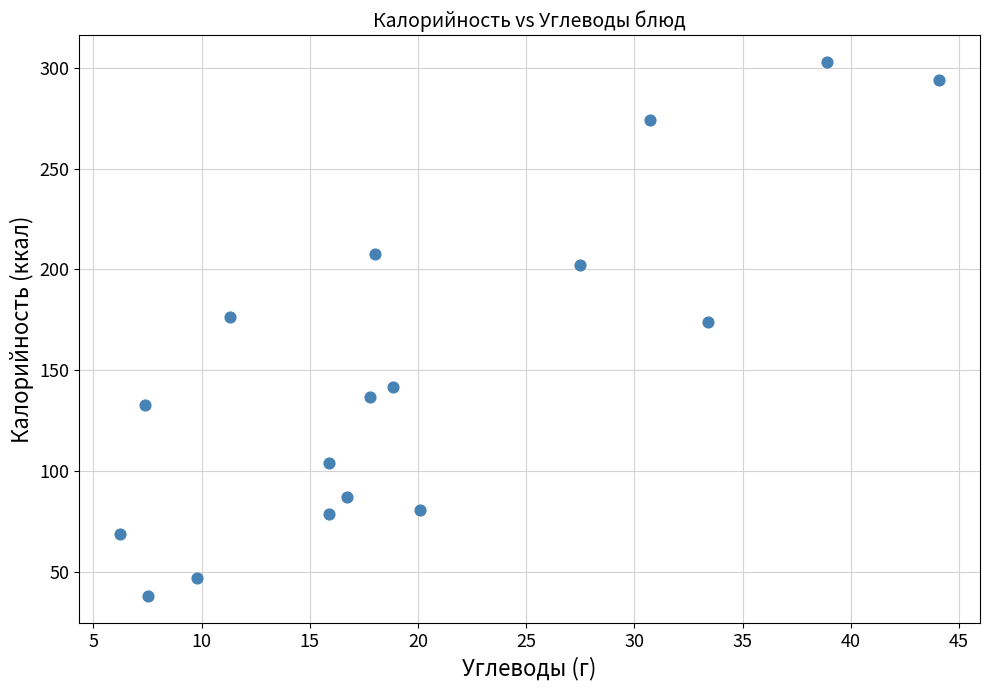

What is the range of X values (max minus min)?

37.8